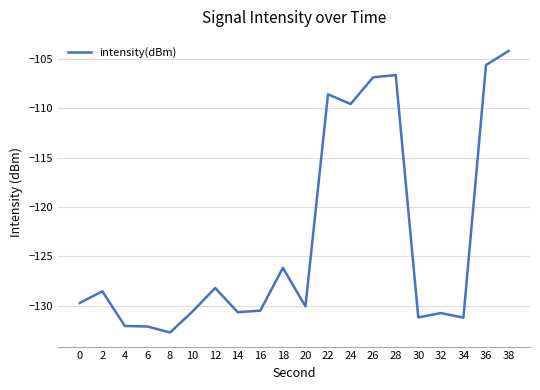

Which label corresponds to the largest value in the chart?

38